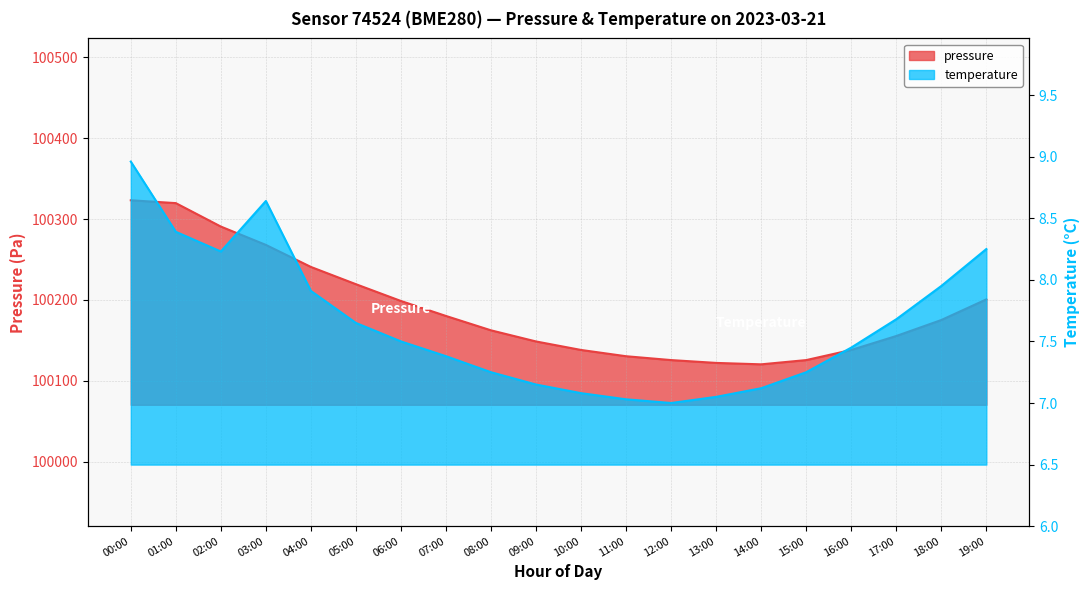

Reading right to left, transcribe all the data shown in this chart.

pressure: 100200.8	100175.2	100155.5	100138.2	100125.8	100120.5	100122.2	100125.8	100130.5	100138.2	100148.8	100162.5	100180.2	100198.8	100219.5	100240.8	100268.1	100290.7	100319.7	100323.2
temperature: 8.2	8.0	7.7	7.5	7.2	7.1	7.0	7.0	7.0	7.1	7.2	7.2	7.4	7.5	7.7	7.9	8.6	8.2	8.4	9.0